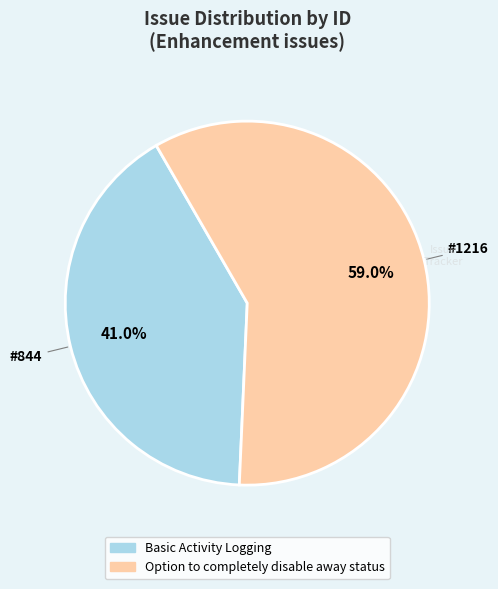

Between Basic Activity Logging and Option to completely disable away status, which is larger?

Option to completely disable away status